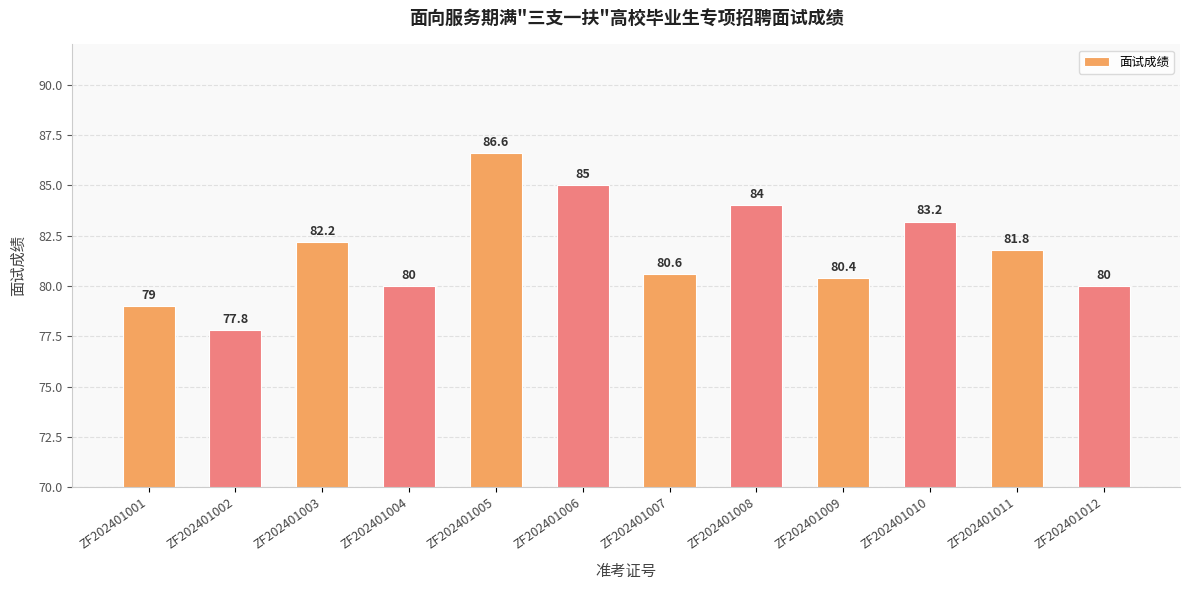

The chart shows a value of 79.0 at ZF202401001. True or false?

True